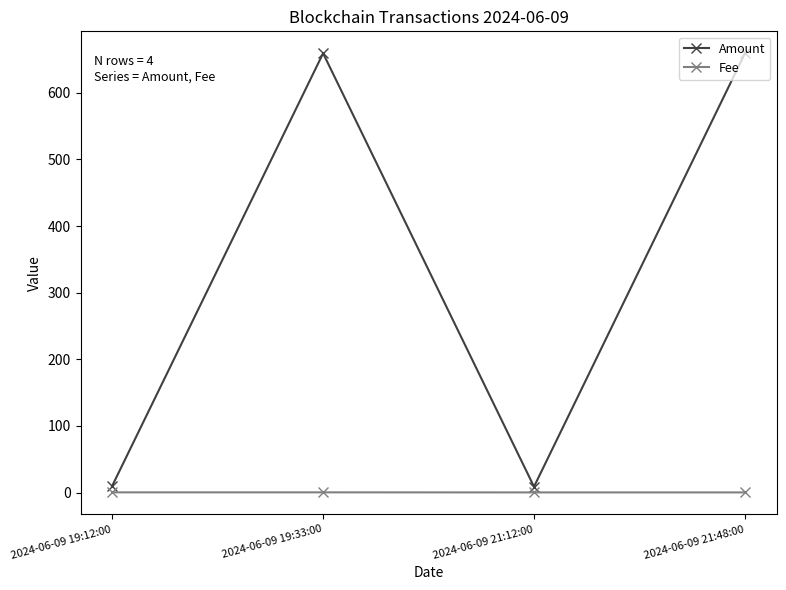

What is the spread (max minus min) of values at 2024-06-09 19:33:00?

659.1